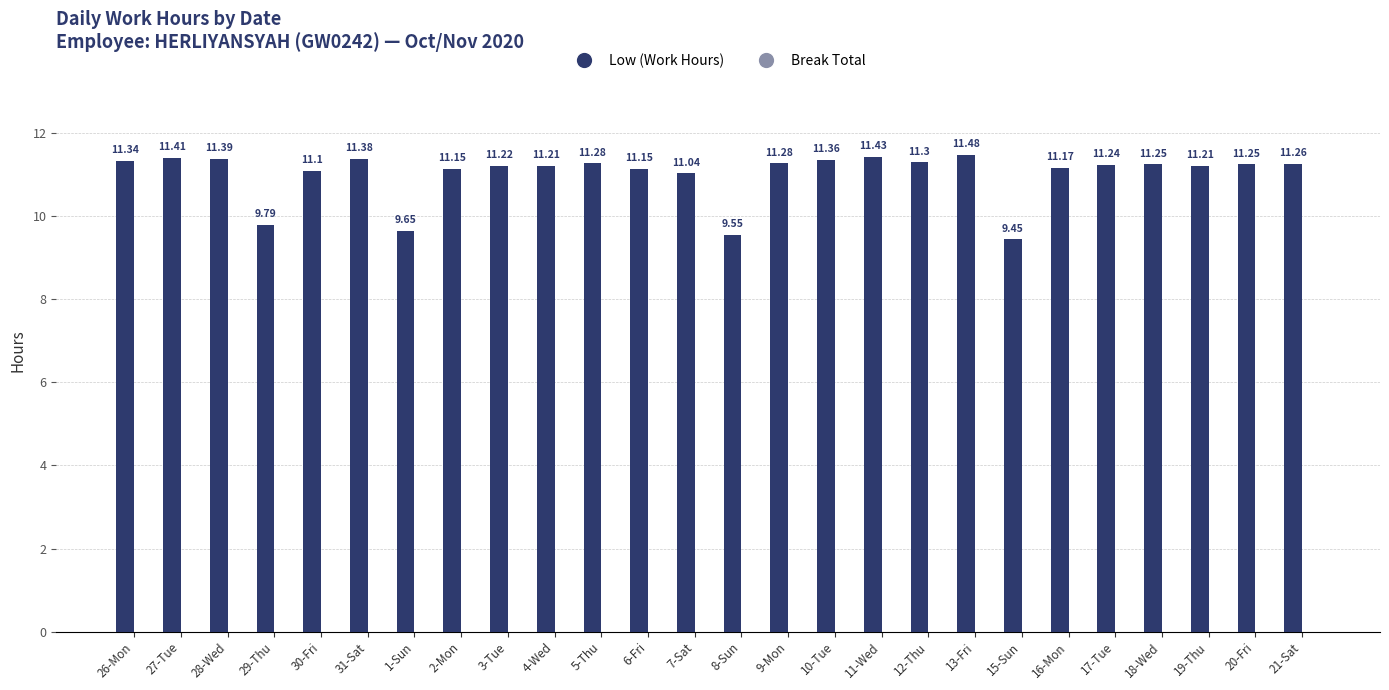

What is the difference between the values at 7-Sat and 15-Sun?

1.6